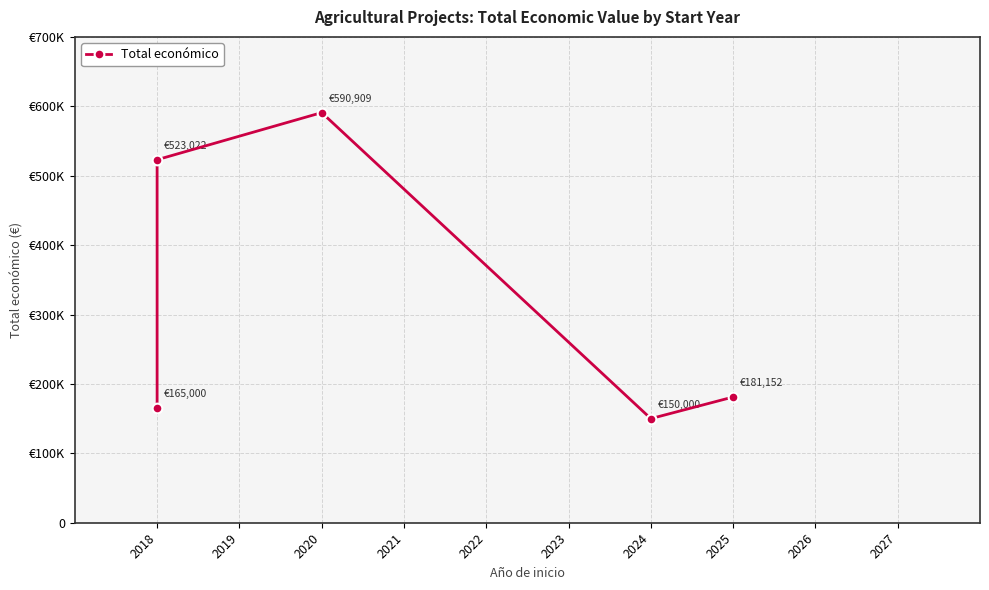

Does the chart display data point markers on the line(s)?

Yes